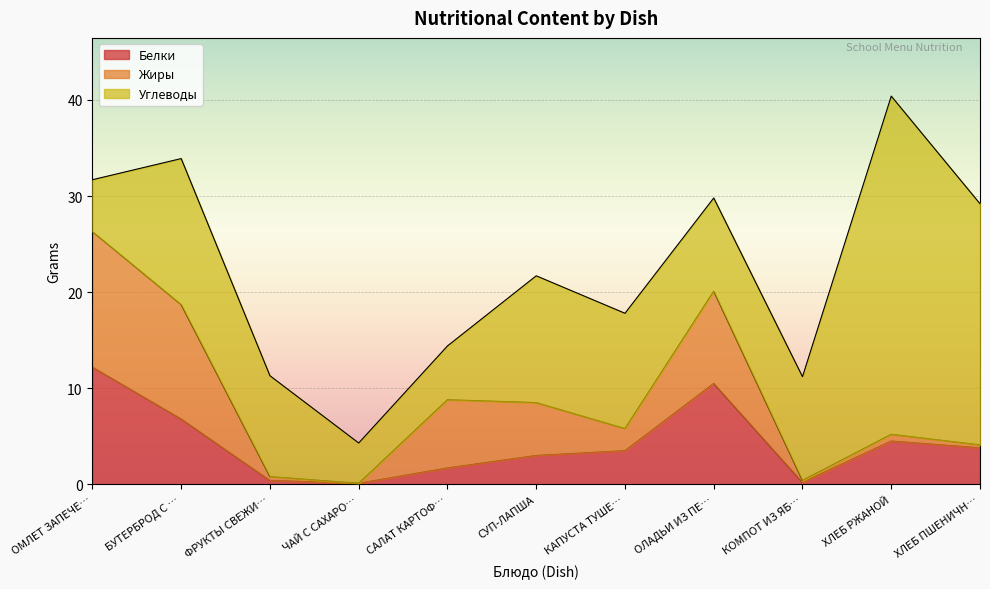

After their last crossing, which series has the higher values: Белки or Углеводы?

Углеводы